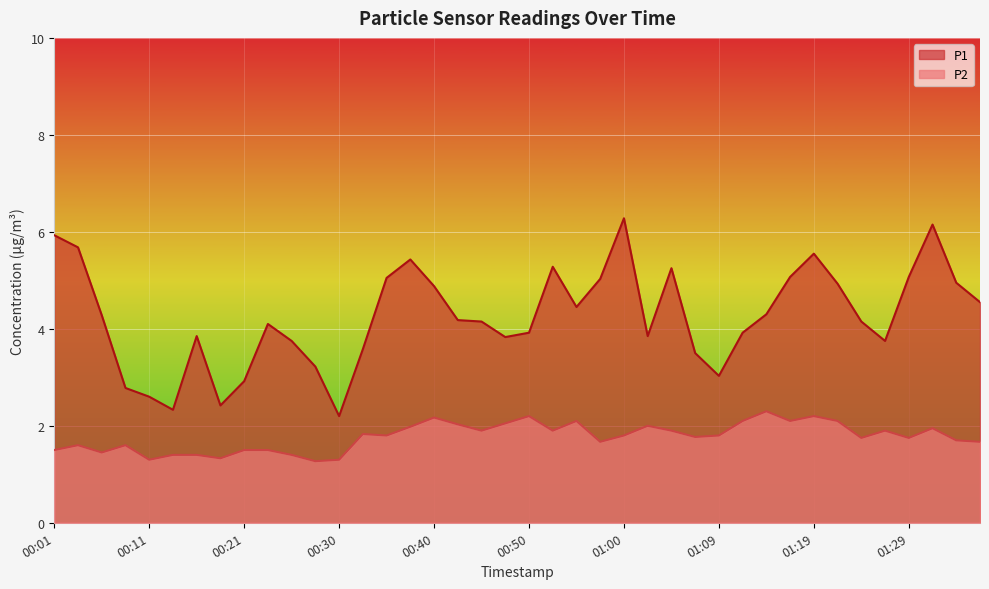

Is it true that P2 equals 1.1 at 00:52?

False